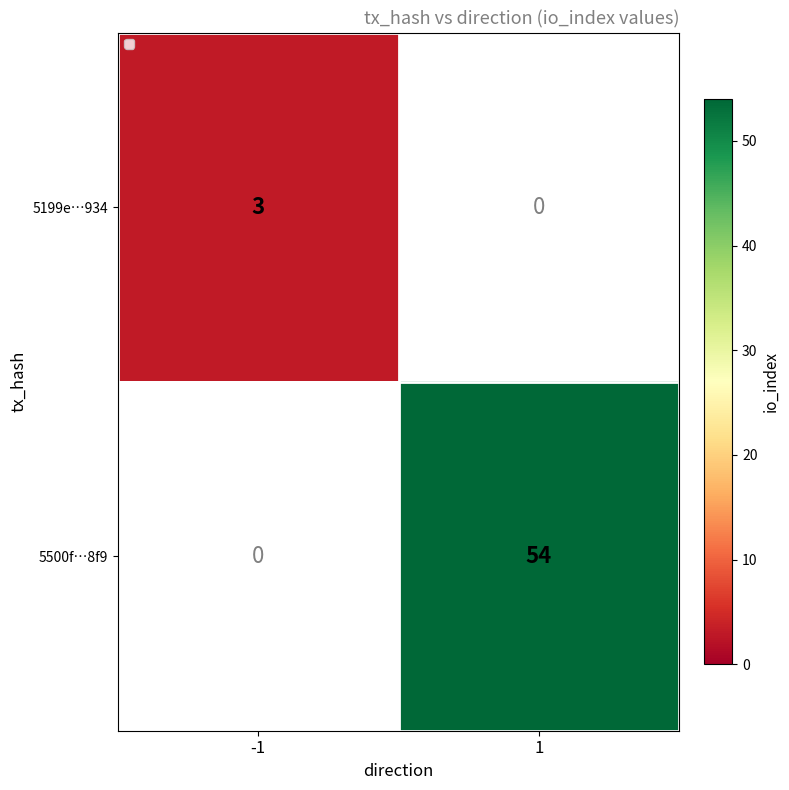

Which has a higher value, -1 or 1?

-1